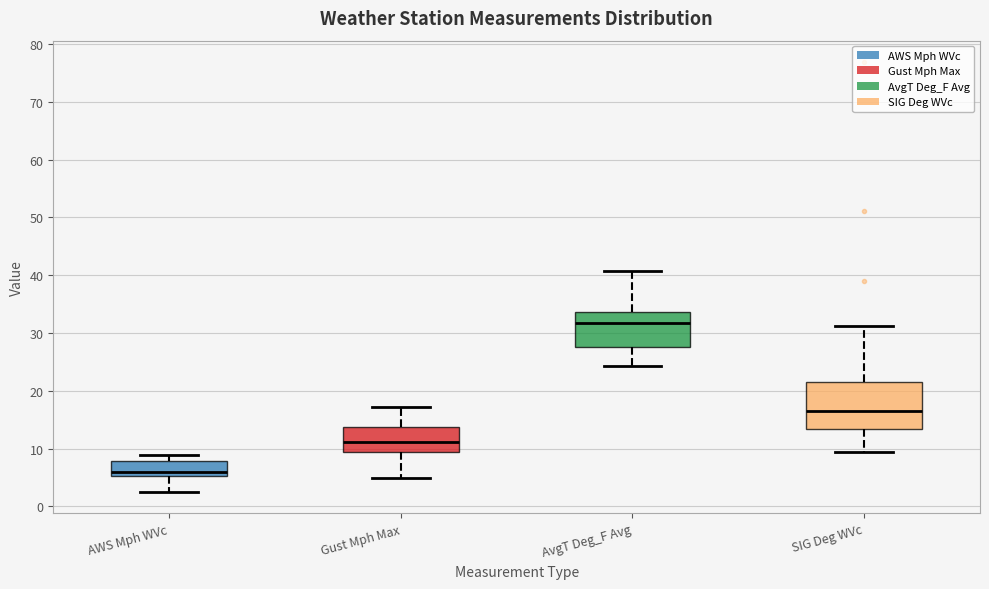

Which box has the lowest median line?

AWS Mph WVc